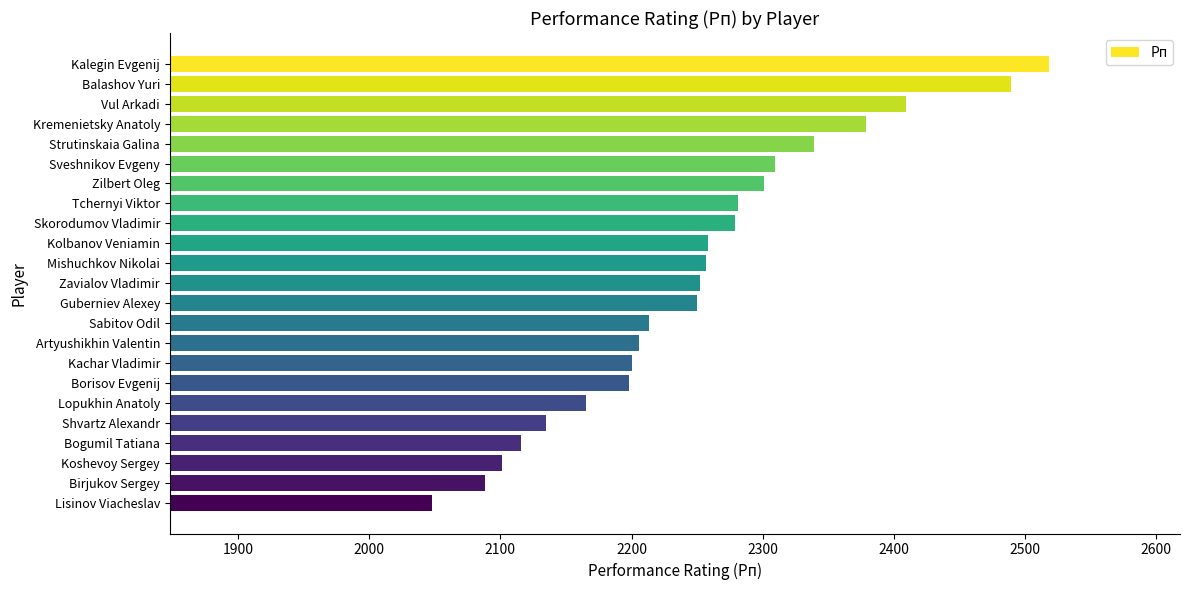

What is the value of the 16th bar from the top?

2200